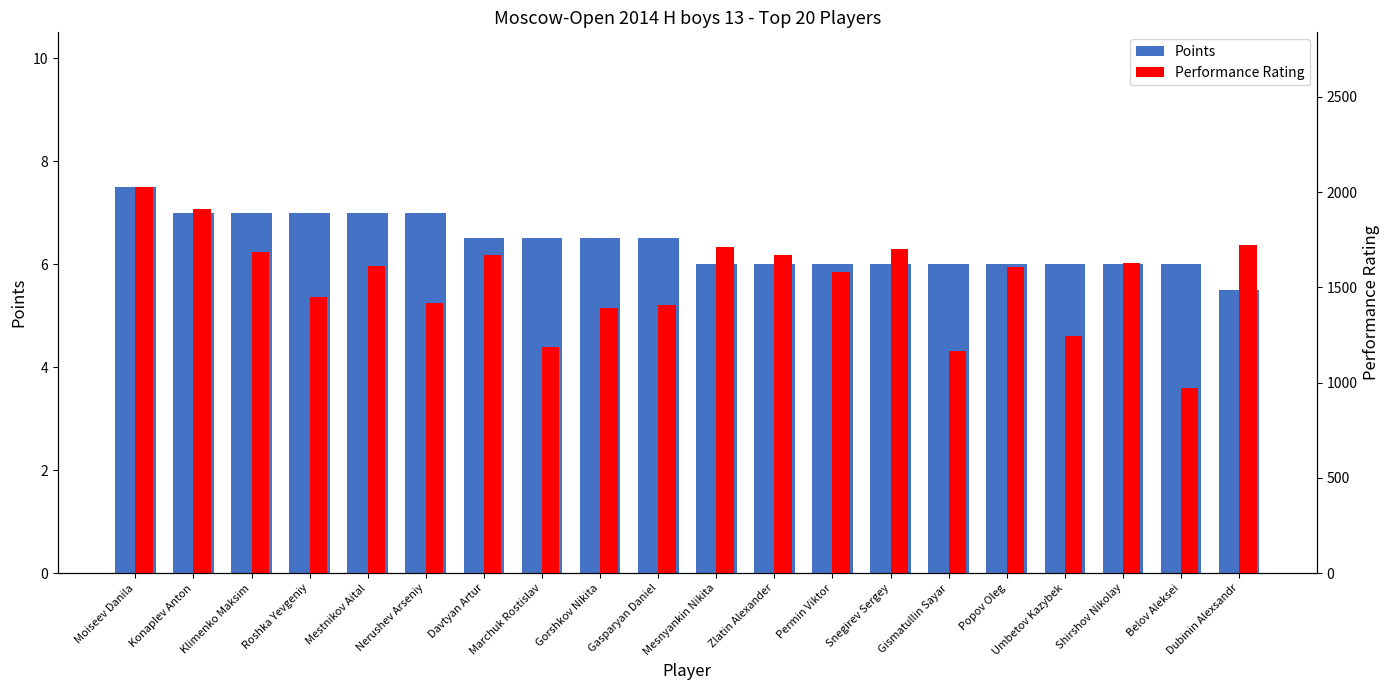

Count the number of categories in the chart.

20